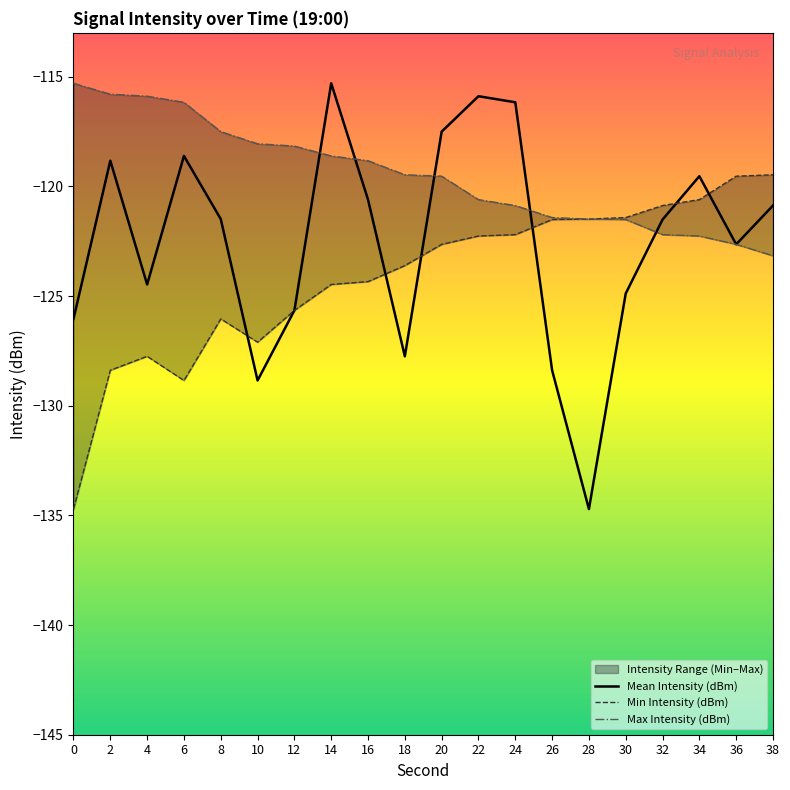

The value of Mean Intensity (dBm) at 18 is -127.7. True or false?

True